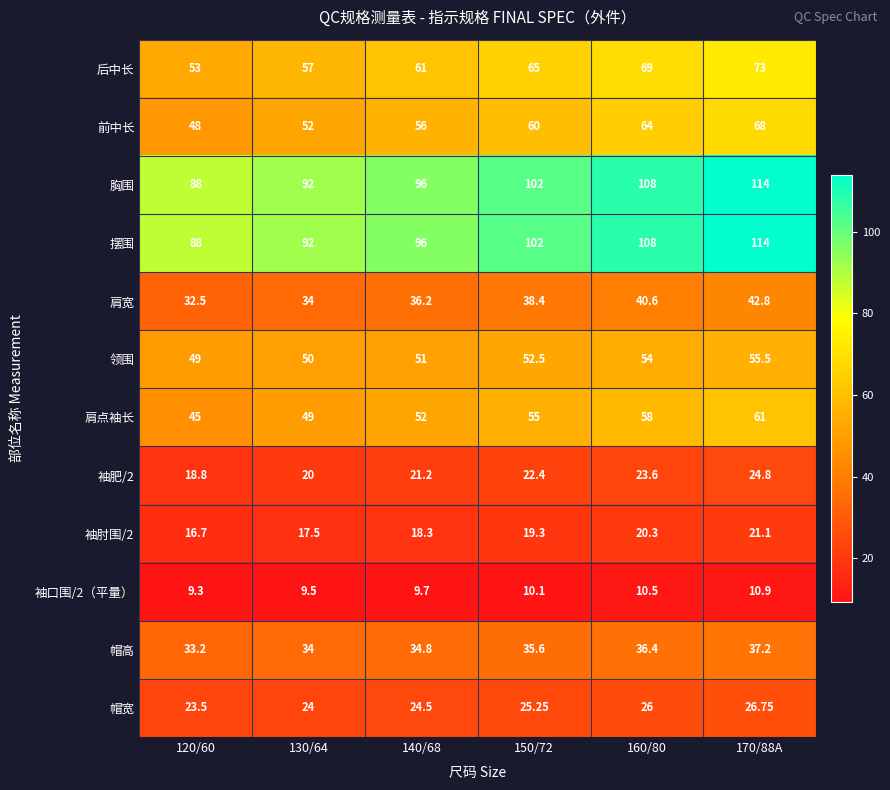

Is the value of 帽高 at 130/64 greater than the value of 胸围 at 120/60?

No